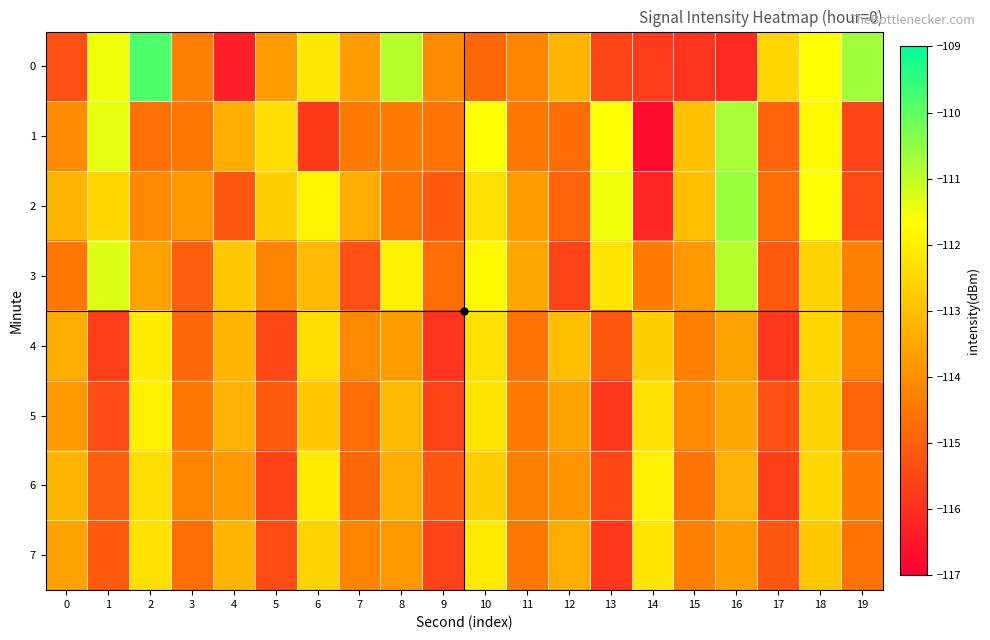

At which category does the chart reach its peak across all series?

2